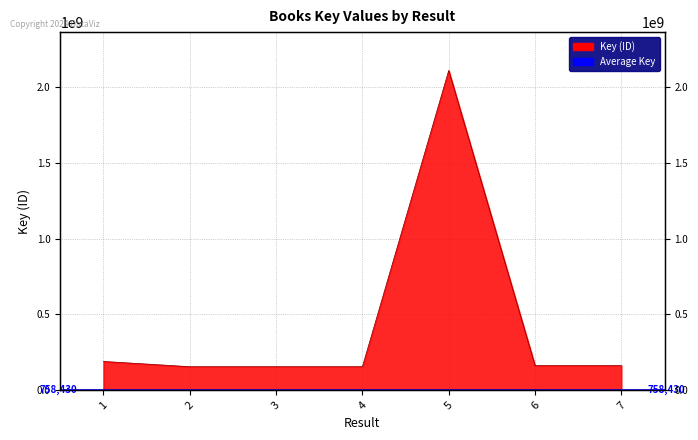

What value does the data have at 6?

162270617